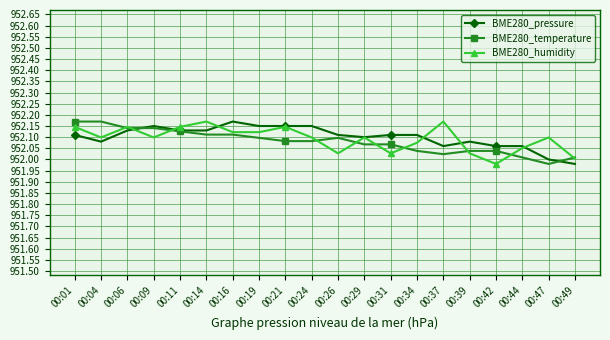

How many values in the BME280_temperature series are below 952?

1